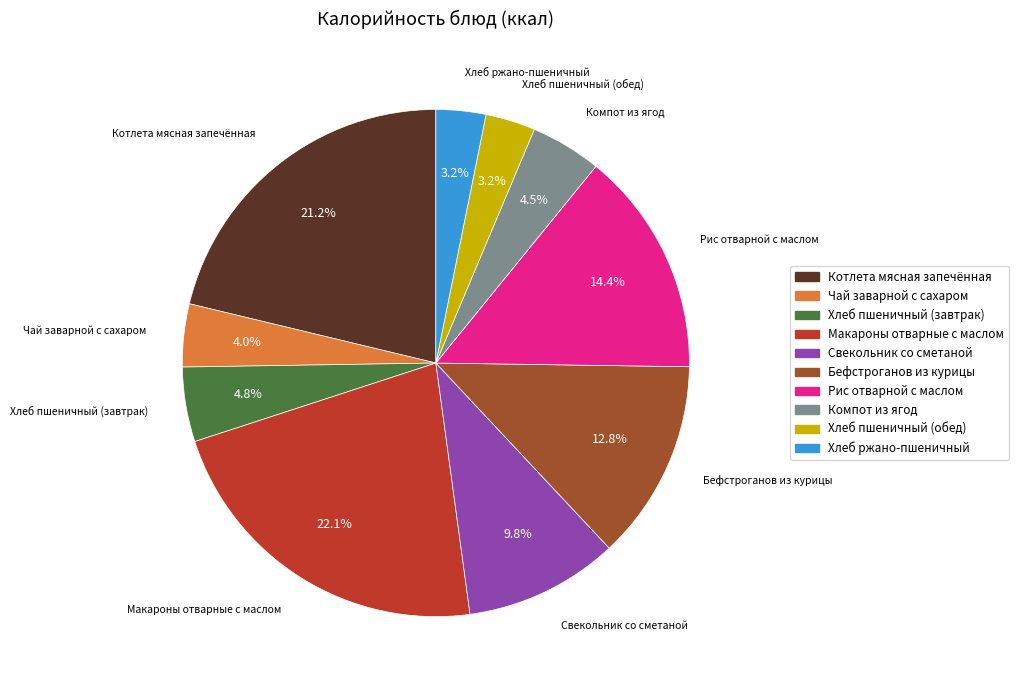

Approximately how many times larger is the value at Рис отварной с маслом compared to Хлеб пшеничный (обед)?

4.5